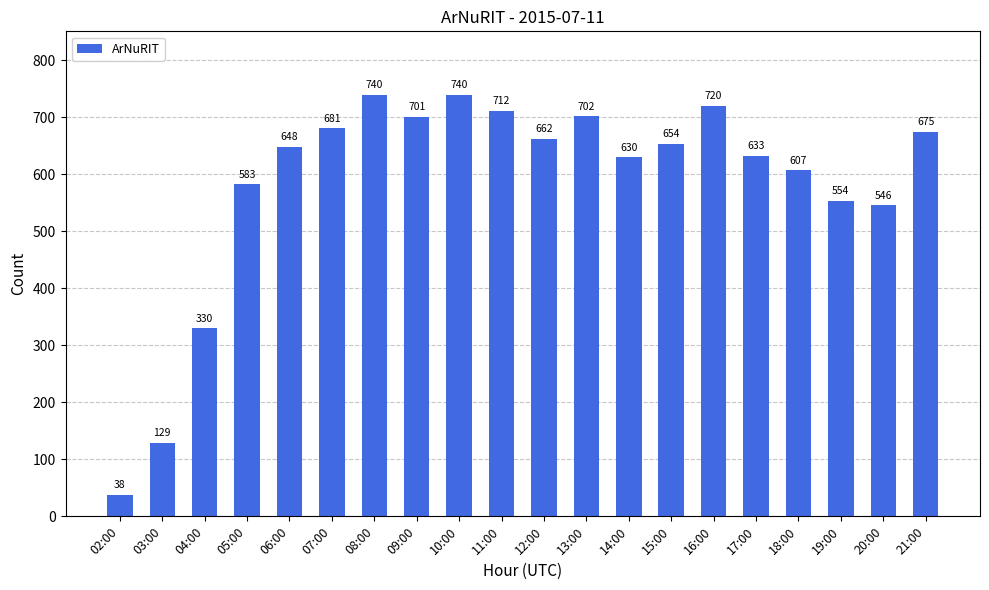

Which has a higher value, 18:00 or 07:00?

07:00